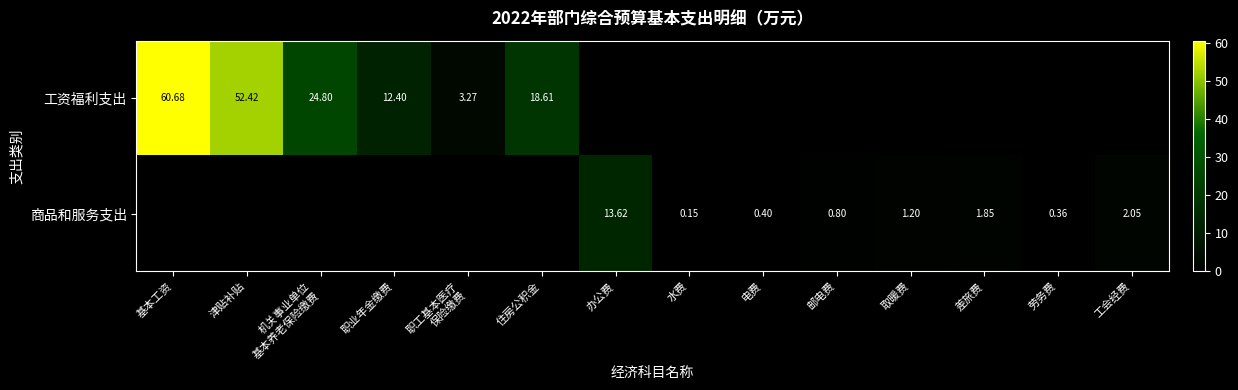

What is the maximum value for 工资福利支出?

60.7